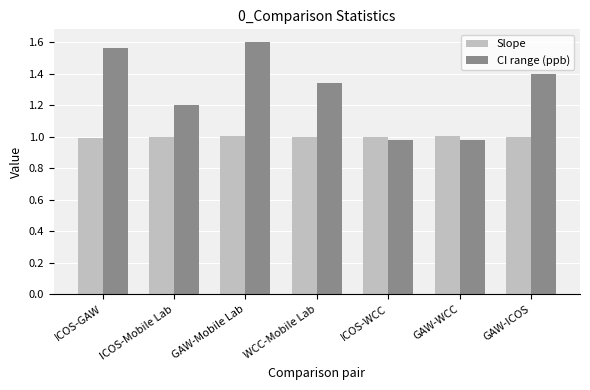

True or false: CI range (ppb) has a value of 1.4 at GAW-ICOS.

True